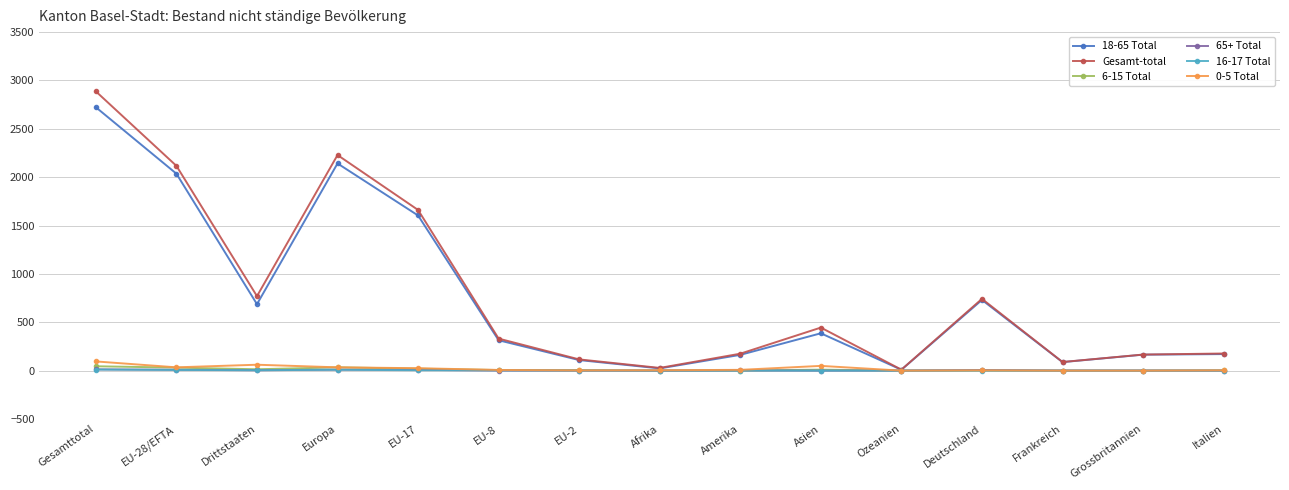

What is the label of the 14th point from the left?

Grossbritannien